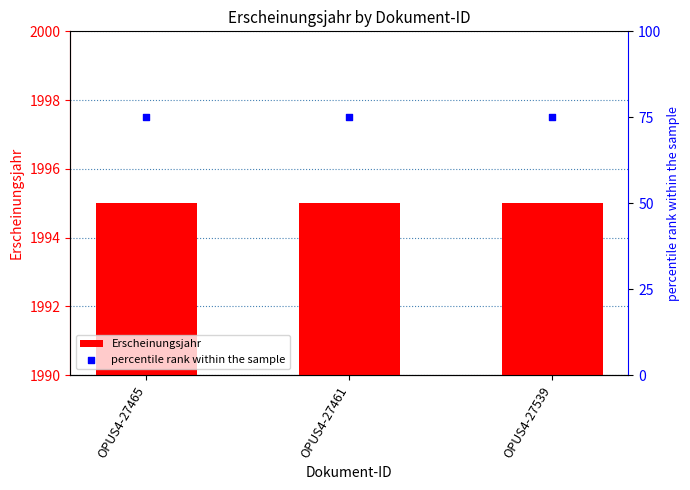

At how many categories does at least one series exceed 630?

3